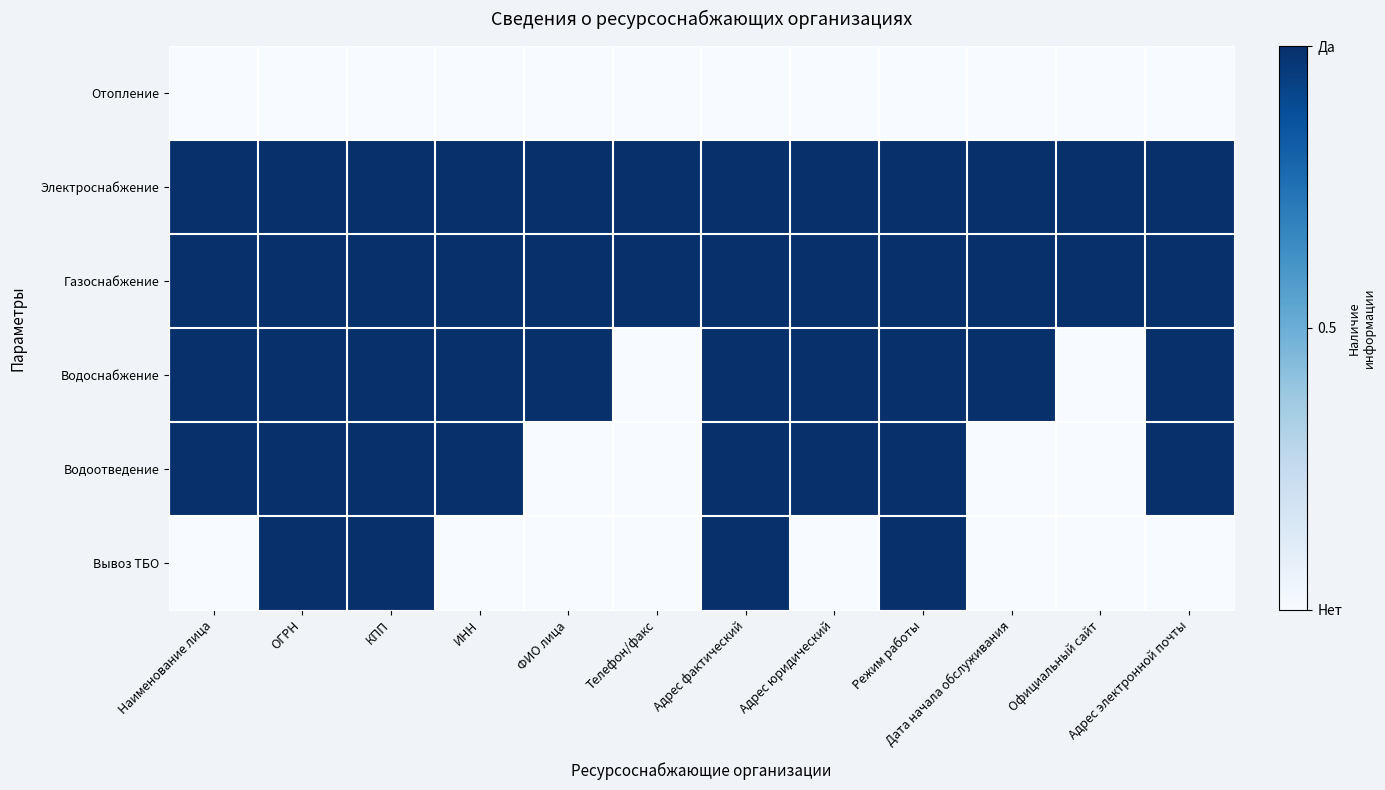

Which has a higher value, Дата начала обслуживания or Адрес юридический?

Дата начала обслуживания